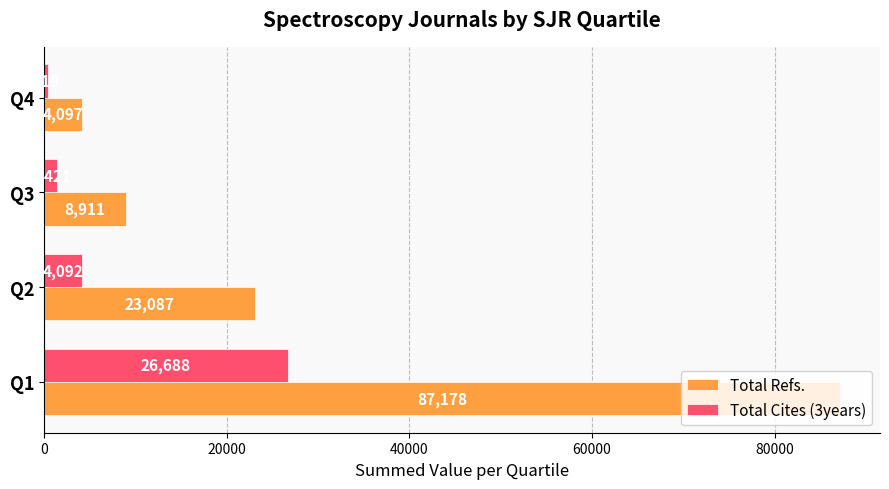

Count the number of data series in this chart.

2